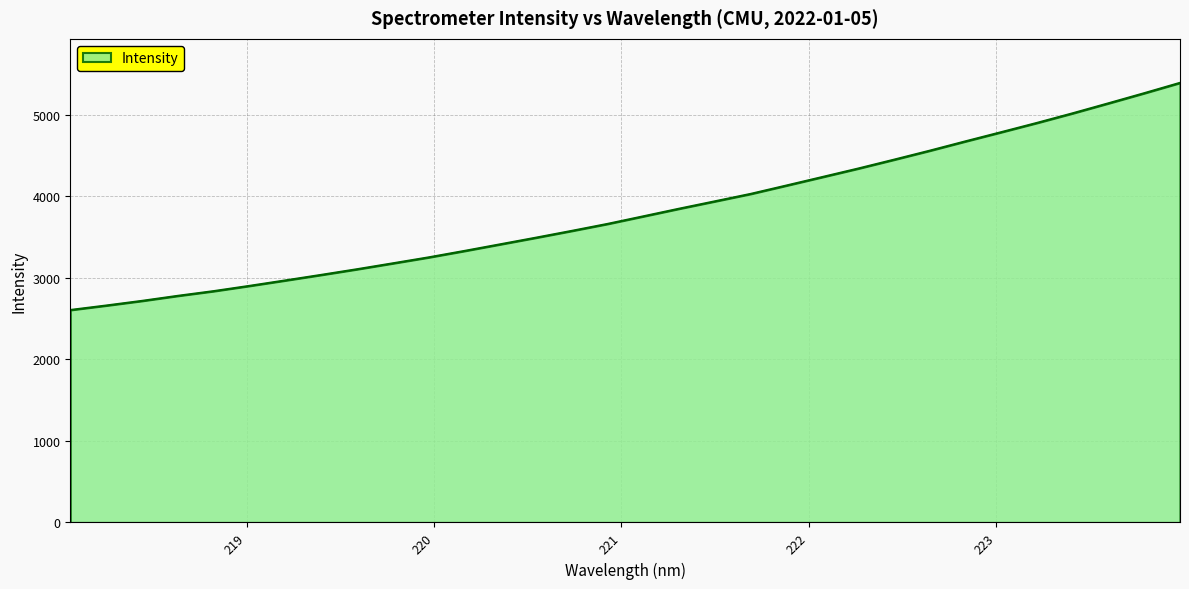

What is the minimum value shown in the chart?

2605.5